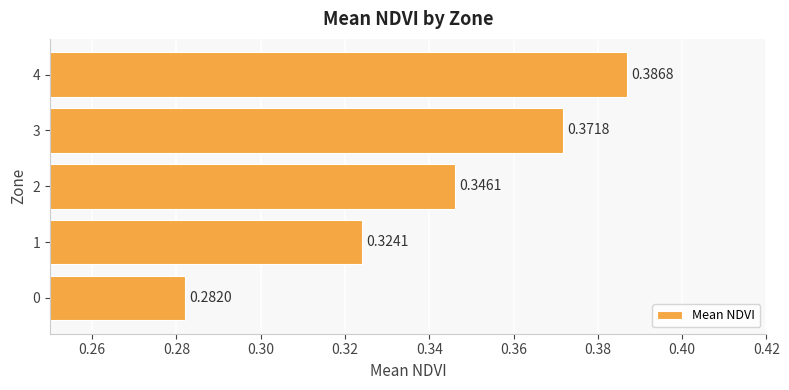

List the labels in order of value, largest first.

4, 3, 2, 1, 0